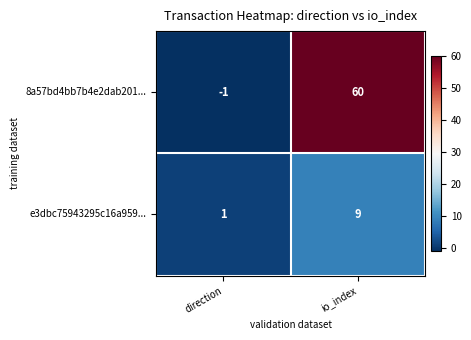

What is the sum of the 8a57bd4bb7b4e2dab201... values at direction and io_index?

59